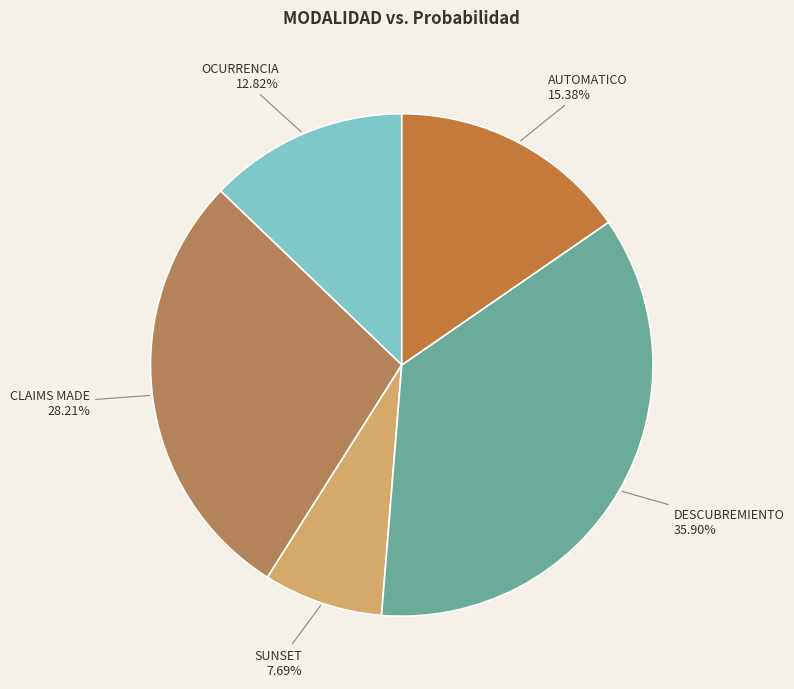

To the nearest percent, what percentage of the pie is SUNSET?

8%